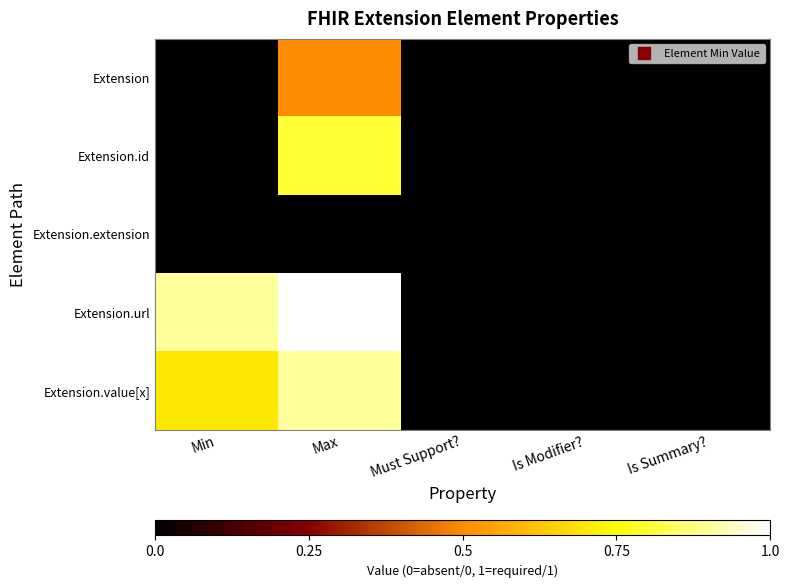

Which series has the widest spread of values?

Extension.url